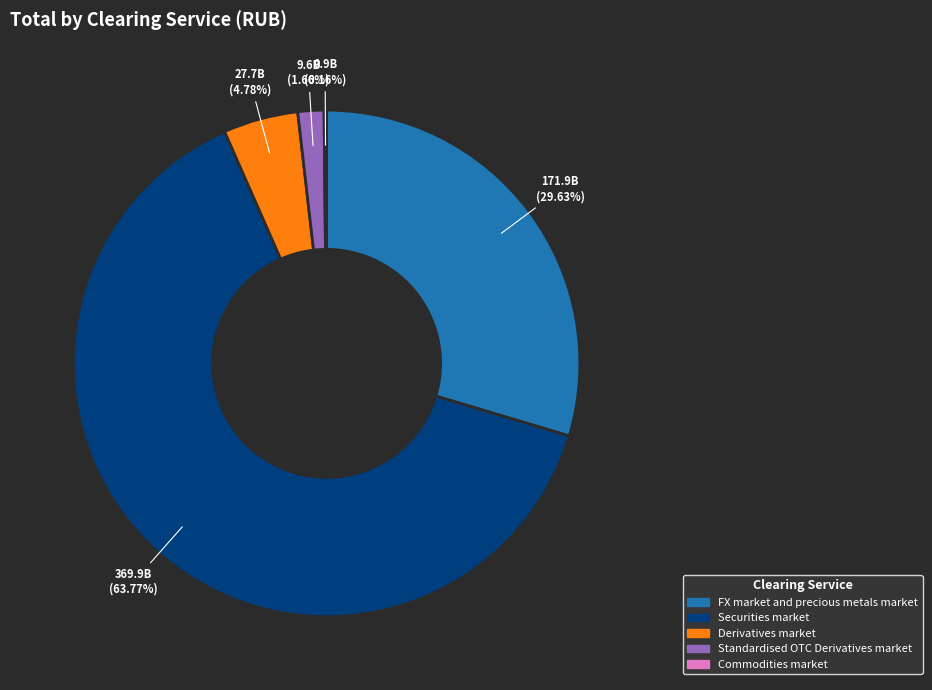

Is there any slice that represents more than half of the pie?

Yes